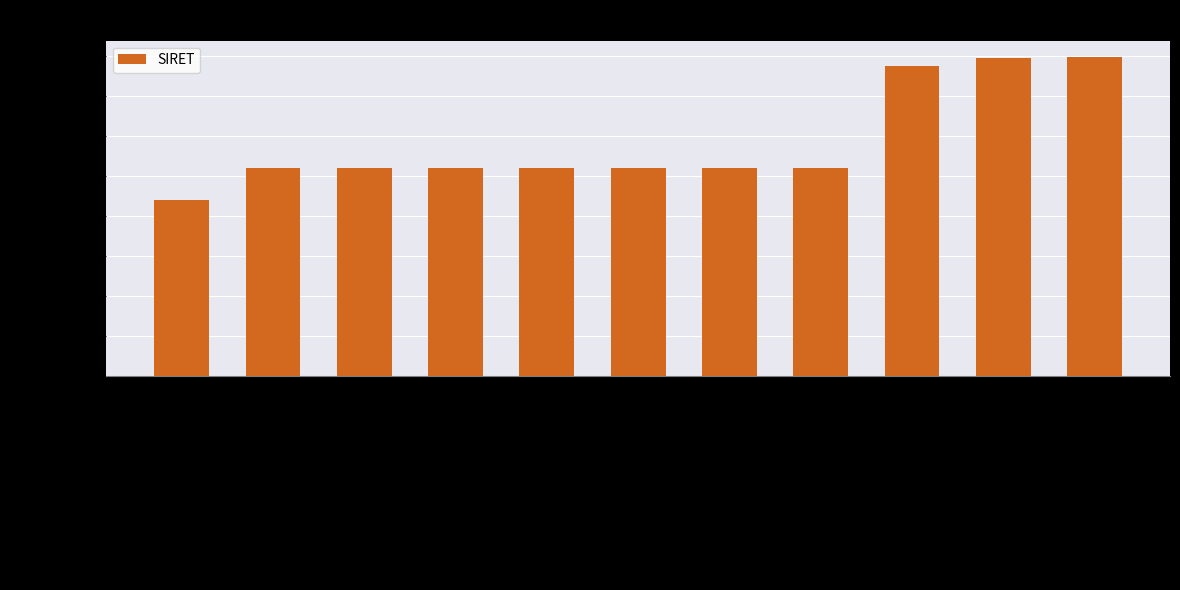

Are the bars horizontal?

No